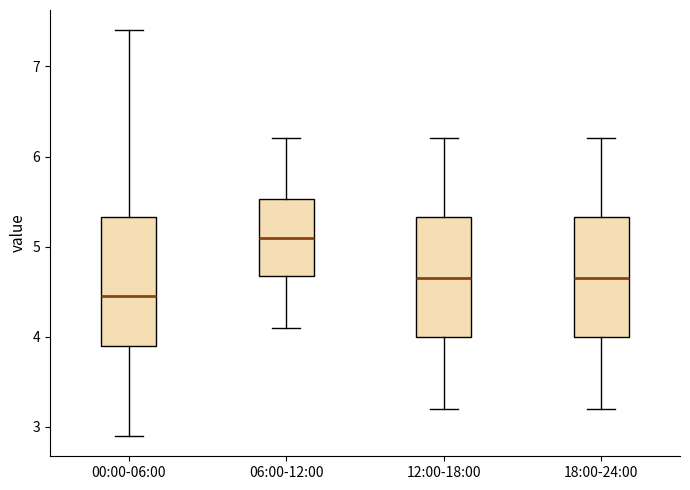

Where is the lower edge of the box for 12:00-18:00 on the y-axis? The values are not printed on the chart, so give them approximately, as read against the axis.

4.0